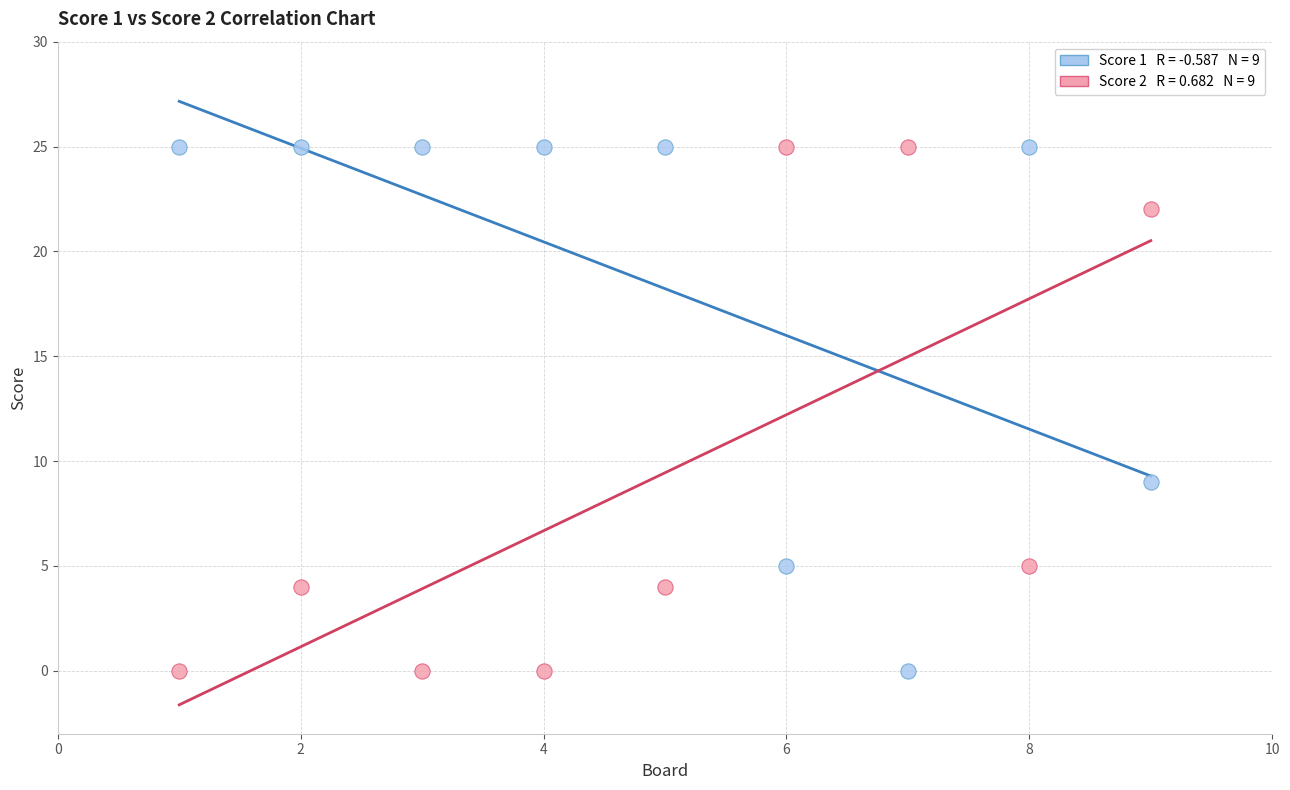

Across all data points, what is the range of X values (max minus min)?

8